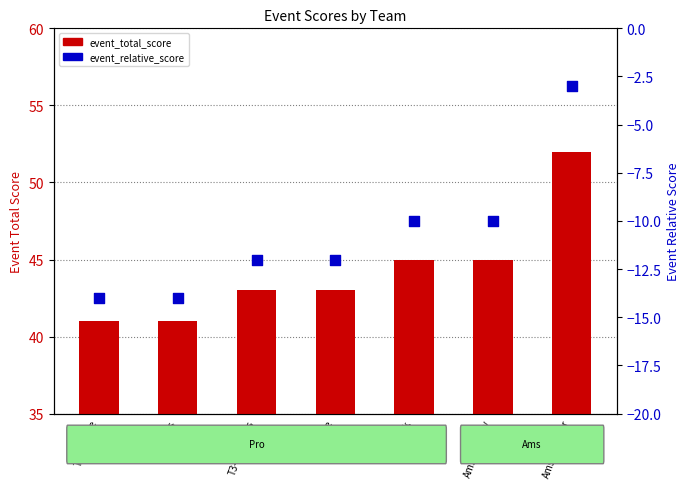

Is the value of event_total_score at Ams2-Tanner greater than the value of event_relative_score at 5-Clark?

Yes